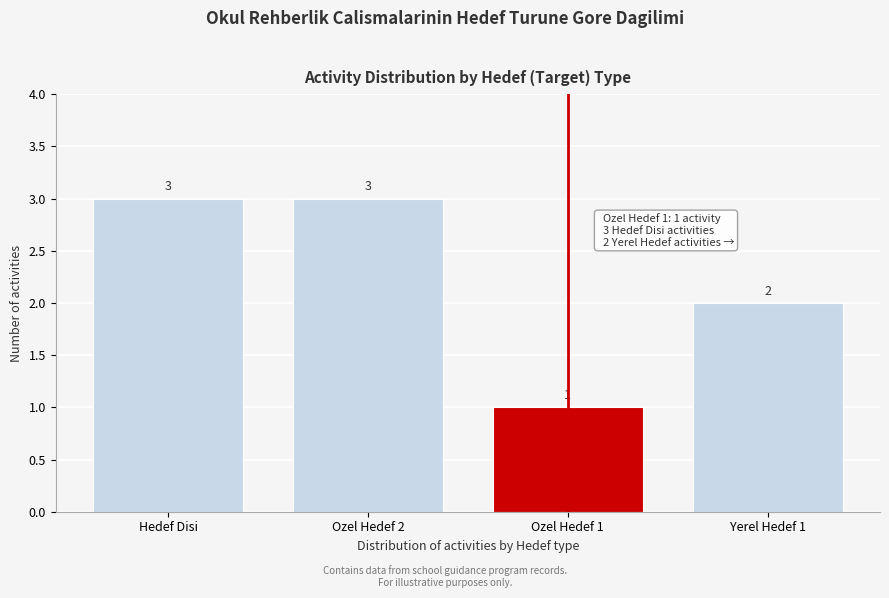

Reading left to right, extract all data points from this chart.

Hedef Disi=3	Ozel Hedef 2=3	Ozel Hedef 1=1	Yerel Hedef 1=2